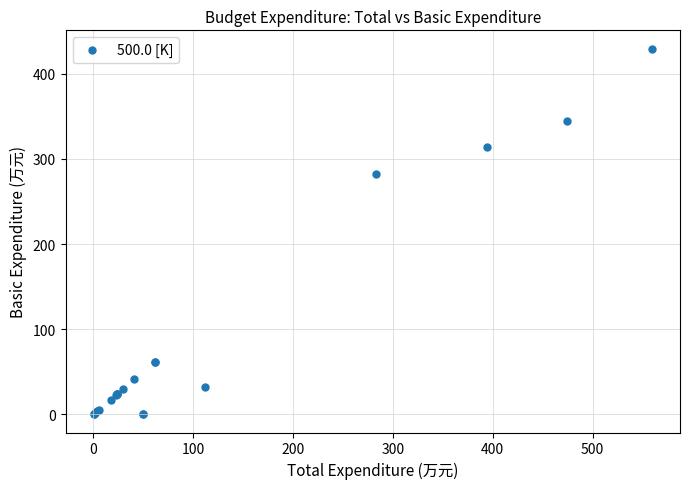

What Y value in the scatter plot is closest to 214?

282.7